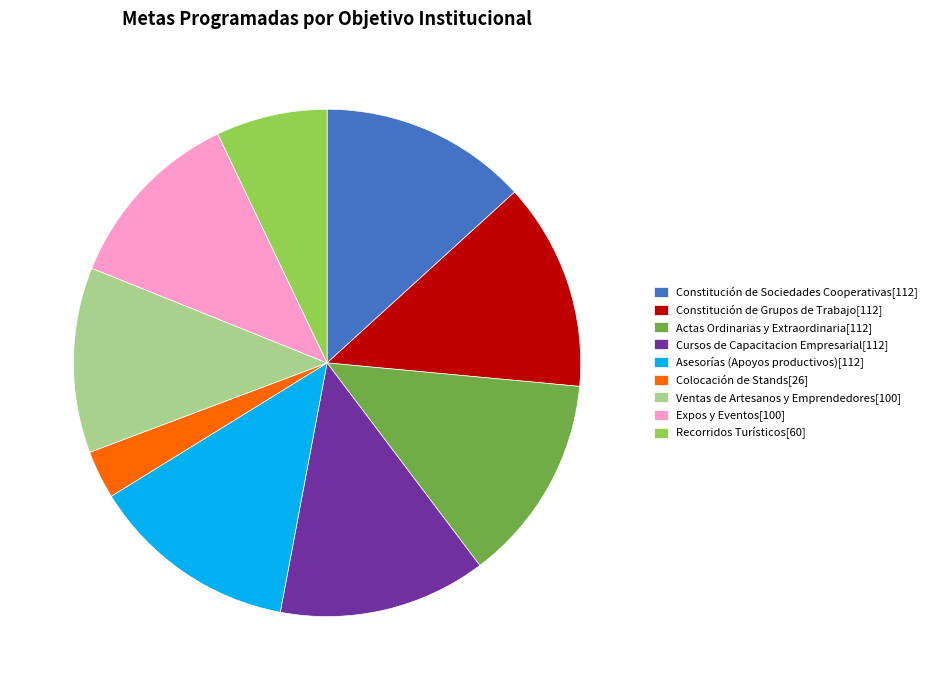

How many segments does this pie chart have?

9